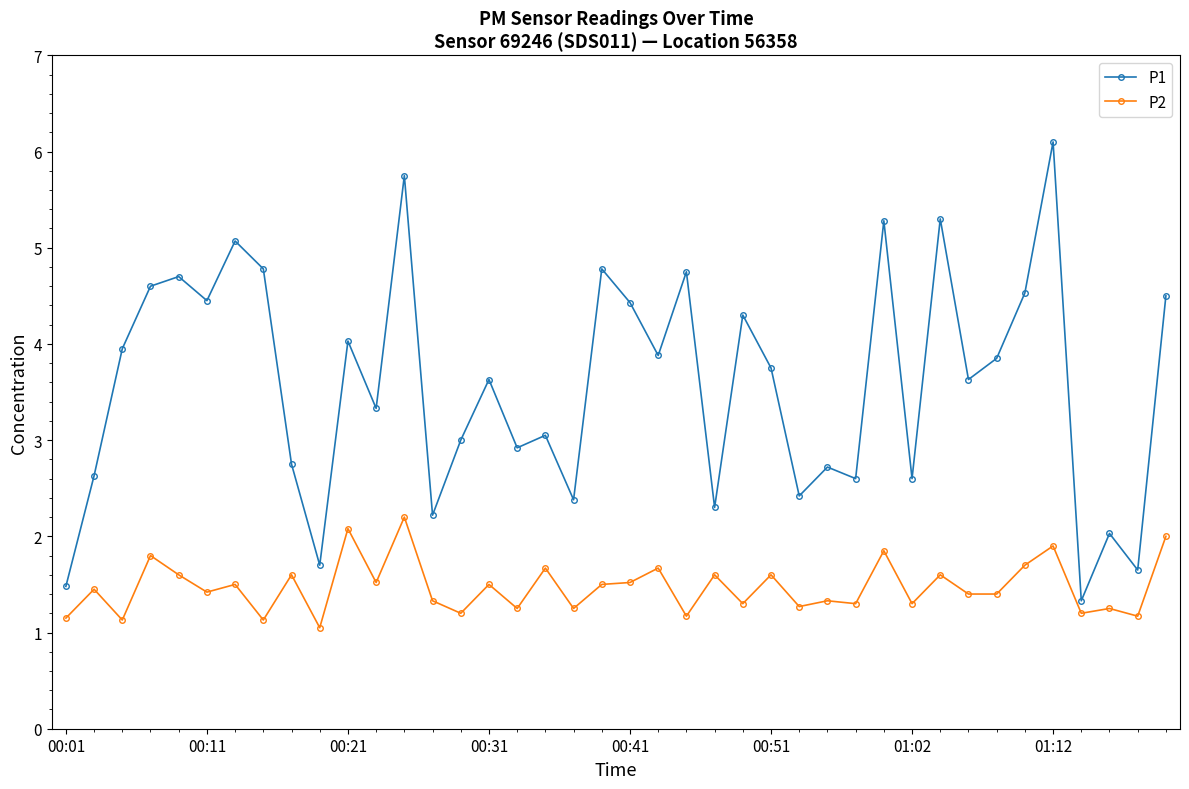

Is this an area chart (filled region under the line)?

No